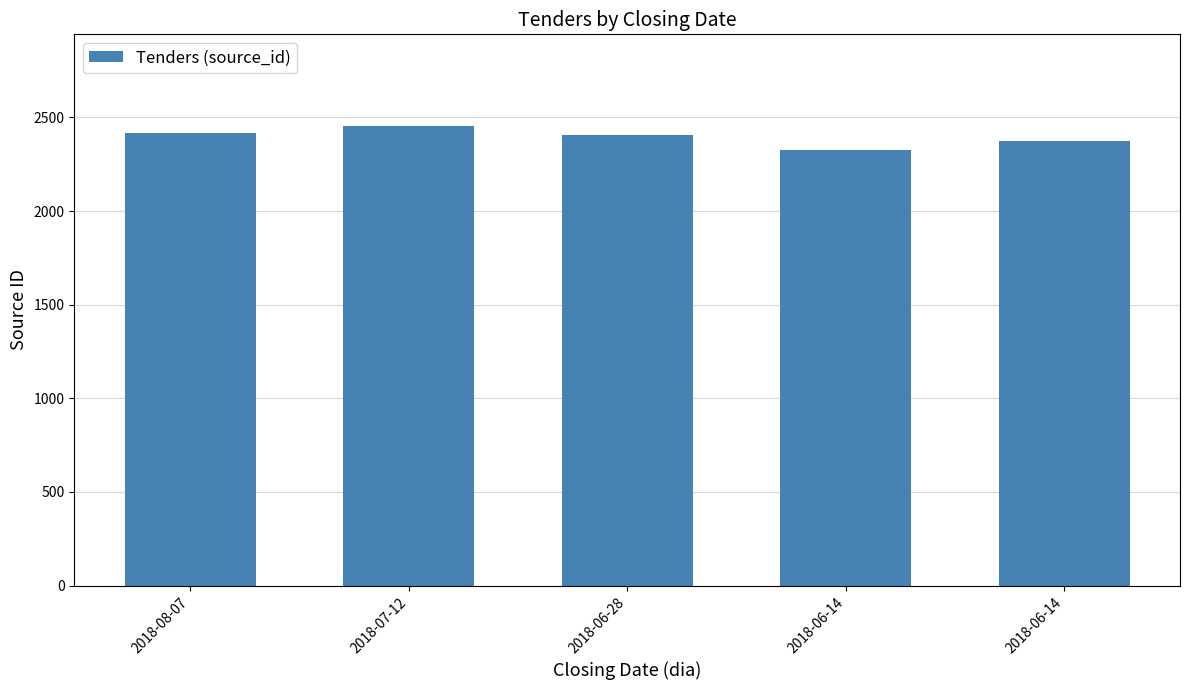

What is the minimum value shown in the chart?

2326